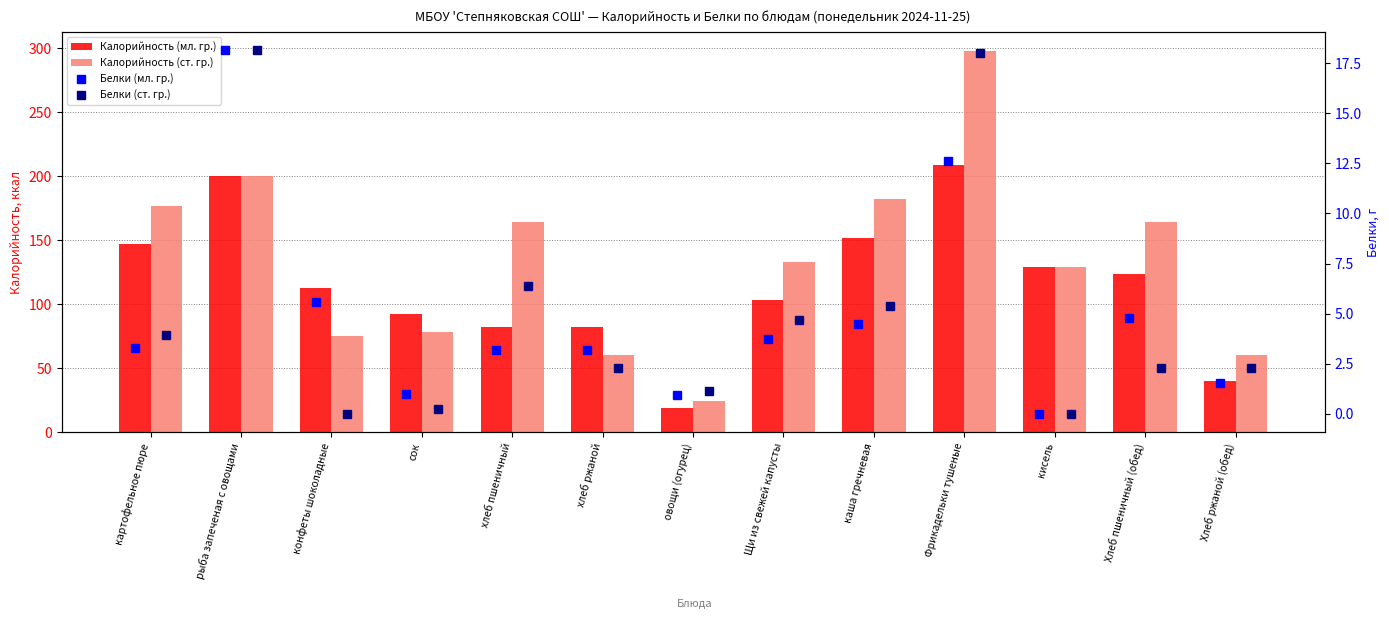

How many data points in Белки (мл. гр.) are less than 3?

4